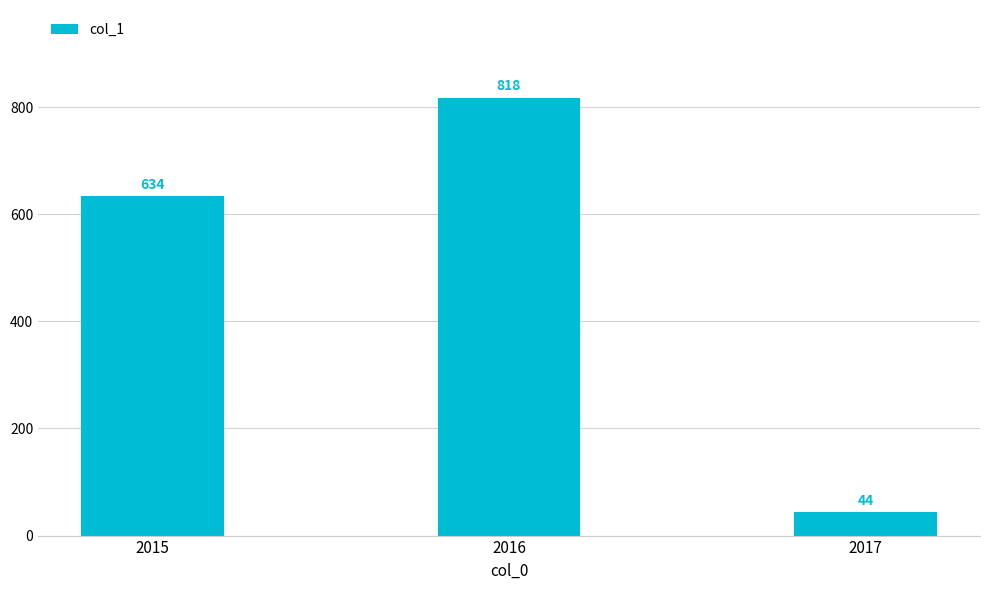

What is the change in value from 2015 to 2016?

+184